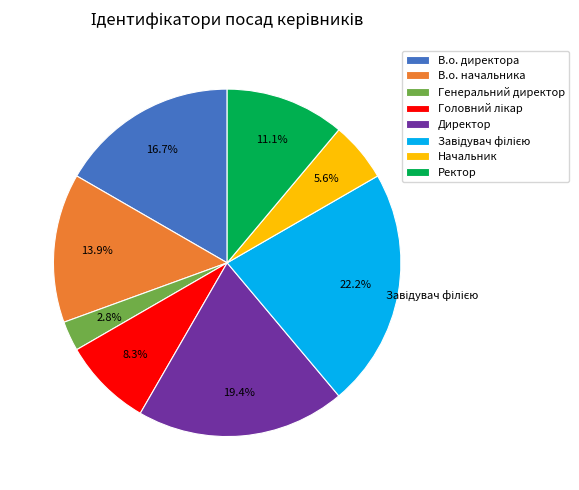

Which has a higher value, Ректор or В.о. директора?

В.о. директора